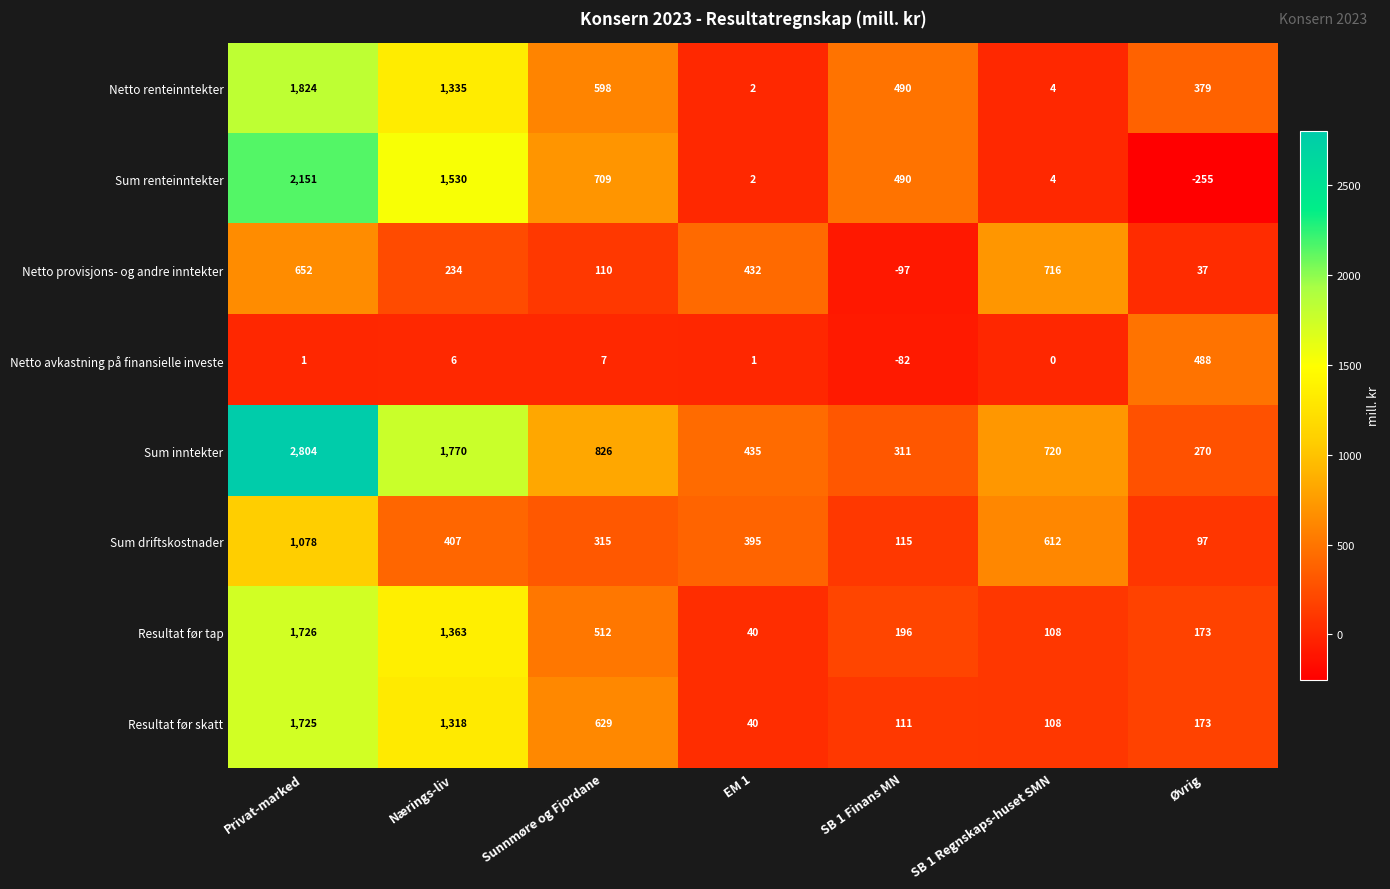

What is the average value of the Netto provisjons- og andre inntekter series?

298